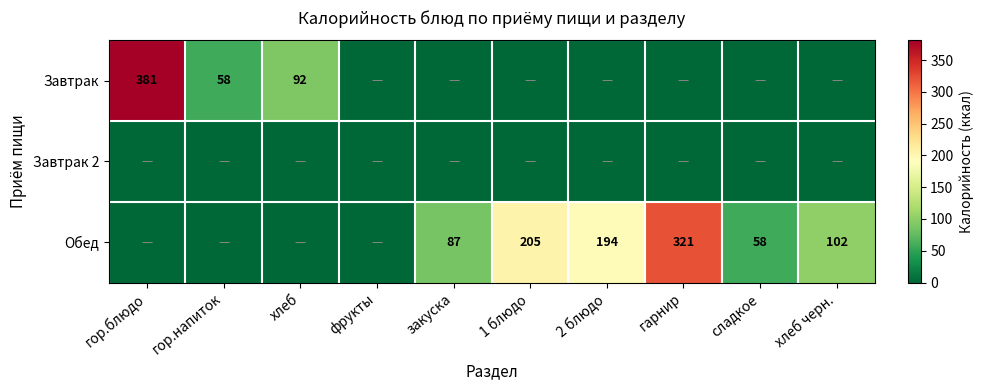

True or false: Завтрак has a value of 122 at хлеб.

False